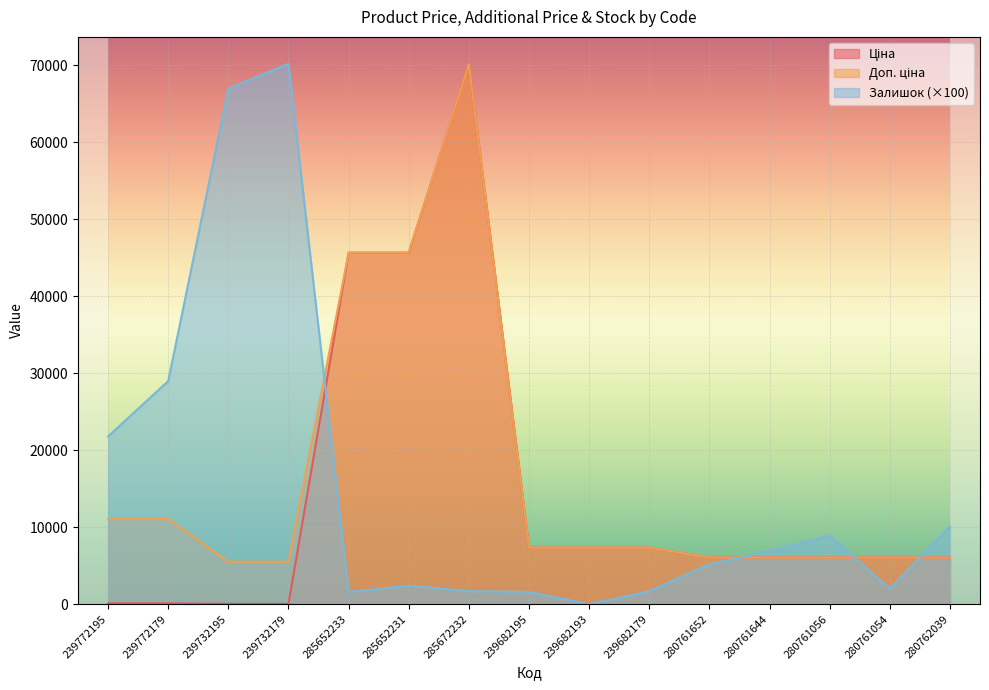

Where is the first local maximum for Залишок?

239732179